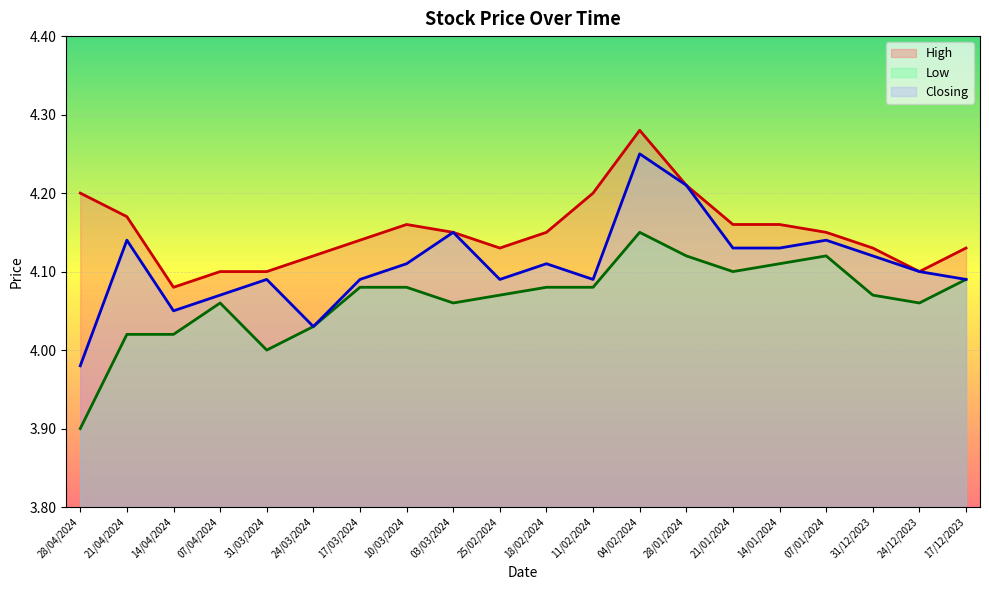

Reading right to left, list all the values displayed in this chart.

High: 17/12/2023=4.1	24/12/2023=4.1	31/12/2023=4.1	07/01/2024=4.2	14/01/2024=4.2	21/01/2024=4.2	28/01/2024=4.2	04/02/2024=4.3	11/02/2024=4.2	18/02/2024=4.2	25/02/2024=4.1	03/03/2024=4.2	10/03/2024=4.2	17/03/2024=4.1	24/03/2024=4.1	31/03/2024=4.1	07/04/2024=4.1	14/04/2024=4.1	21/04/2024=4.2	28/04/2024=4.2
Low: 17/12/2023=4.1	24/12/2023=4.1	31/12/2023=4.1	07/01/2024=4.1	14/01/2024=4.1	21/01/2024=4.1	28/01/2024=4.1	04/02/2024=4.2	11/02/2024=4.1	18/02/2024=4.1	25/02/2024=4.1	03/03/2024=4.1	10/03/2024=4.1	17/03/2024=4.1	24/03/2024=4.0	31/03/2024=4.0	07/04/2024=4.1	14/04/2024=4.0	21/04/2024=4.0	28/04/2024=3.9
Closing: 17/12/2023=4.1	24/12/2023=4.1	31/12/2023=4.1	07/01/2024=4.1	14/01/2024=4.1	21/01/2024=4.1	28/01/2024=4.2	04/02/2024=4.2	11/02/2024=4.1	18/02/2024=4.1	25/02/2024=4.1	03/03/2024=4.2	10/03/2024=4.1	17/03/2024=4.1	24/03/2024=4.0	31/03/2024=4.1	07/04/2024=4.1	14/04/2024=4.0	21/04/2024=4.1	28/04/2024=4.0